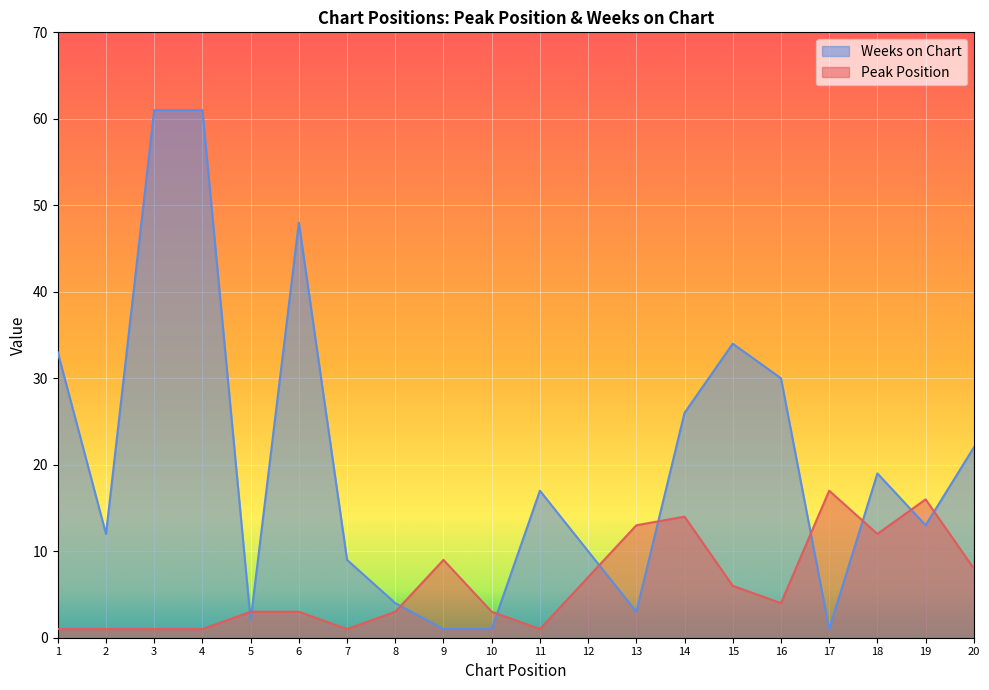

Where is the first local minimum for Peak Position?

7